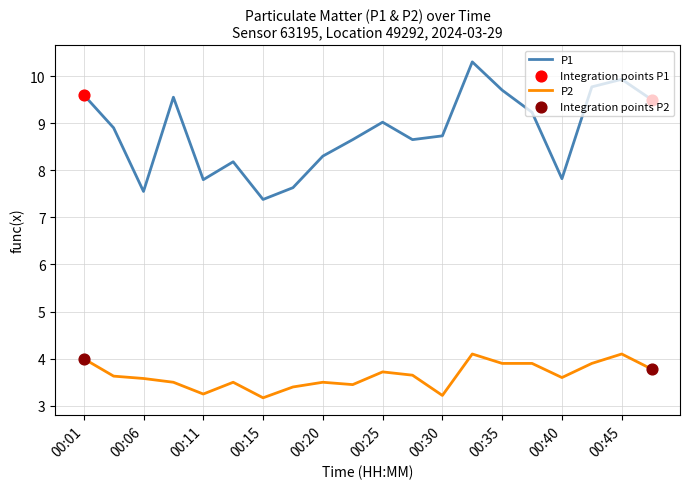

Which series has the widest spread of values?

P1